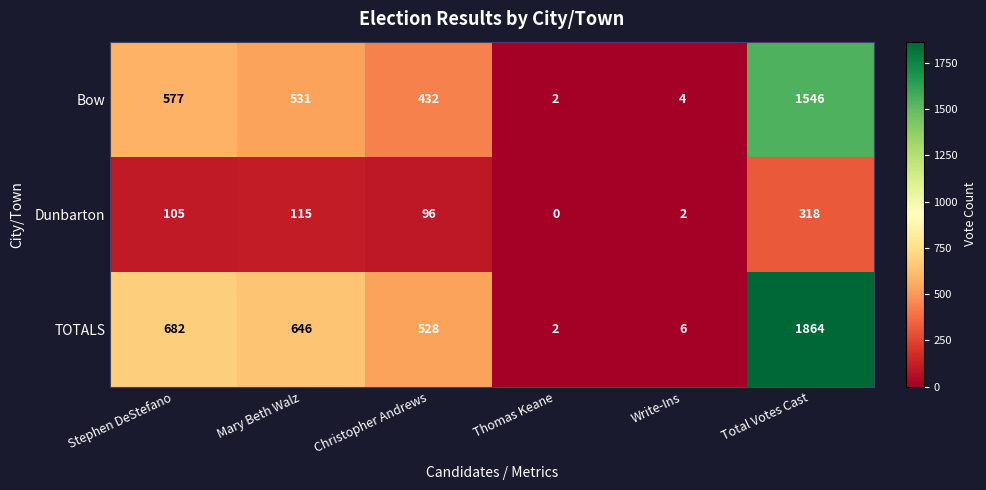

What is the average value of the TOTALS series?

621